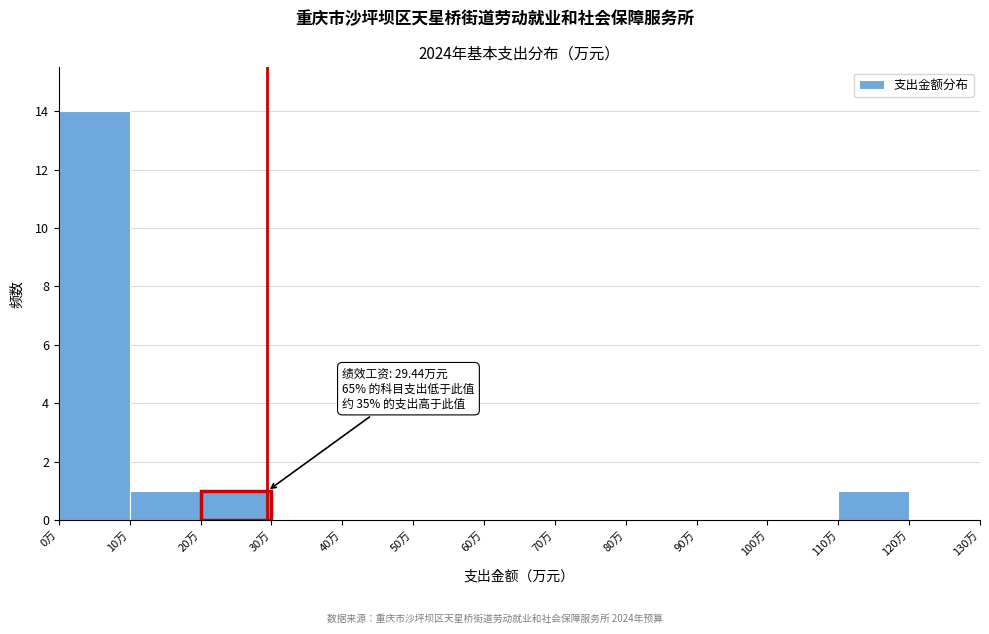

Which range on the x-axis has the tallest bar?

0 to 10